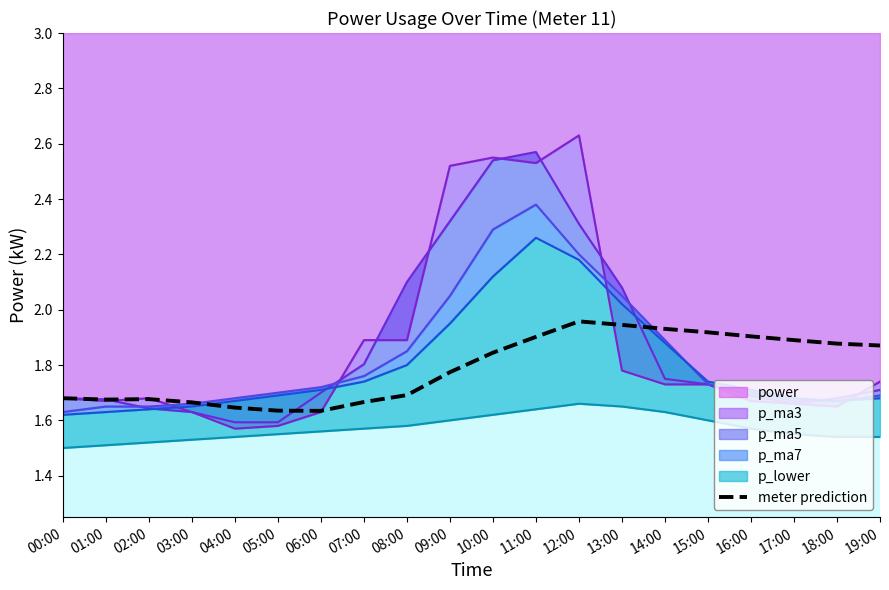

The chart shows a value of 0.6 at 06:00. True or false?

False